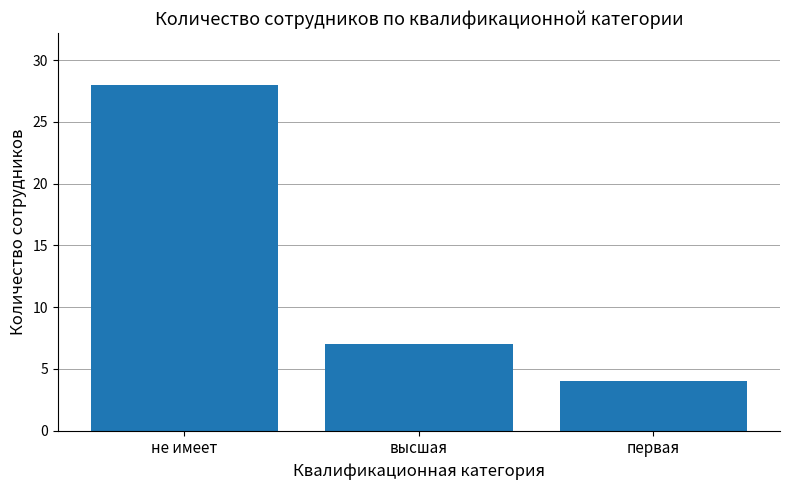

Read the value at высшая, to the nearest 5.

5